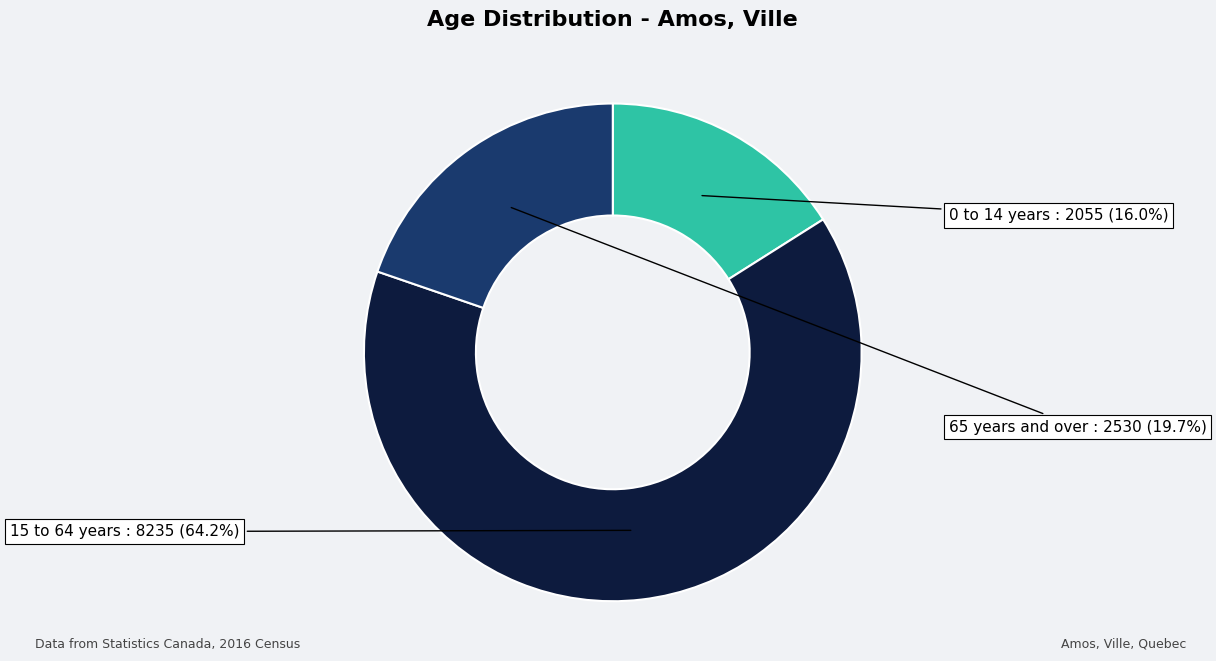

Does any single category account for the majority?

Yes